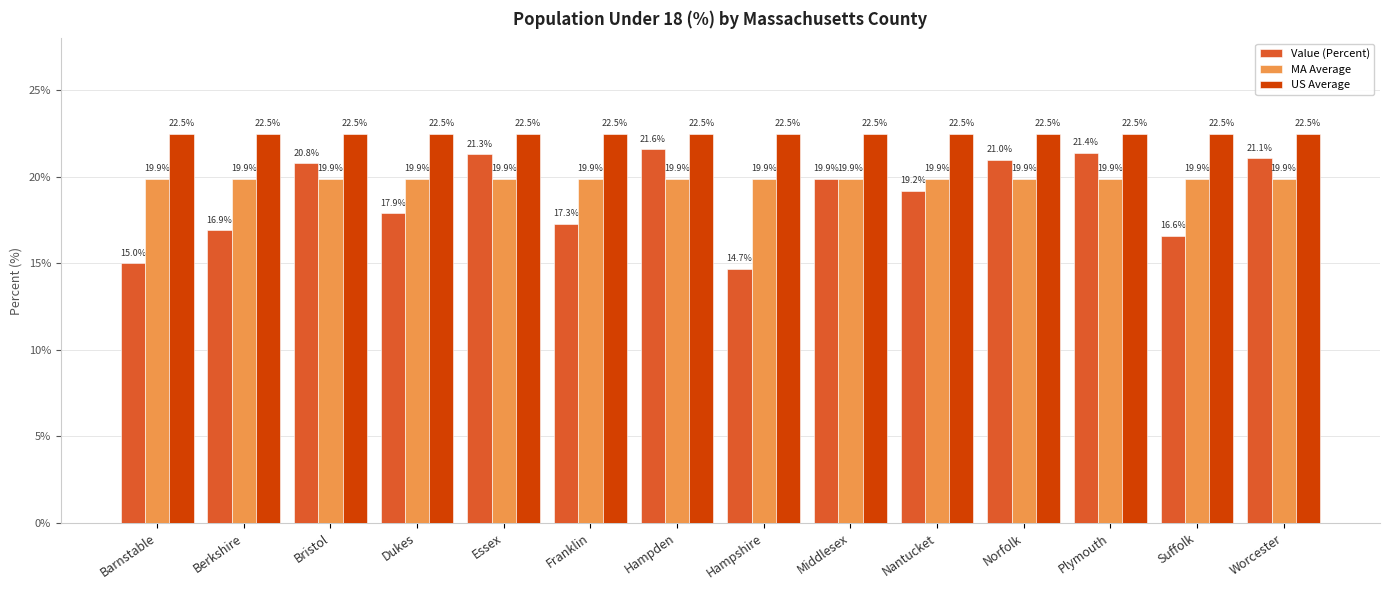

What is the approximate value of MA Average at Berkshire?

19.9